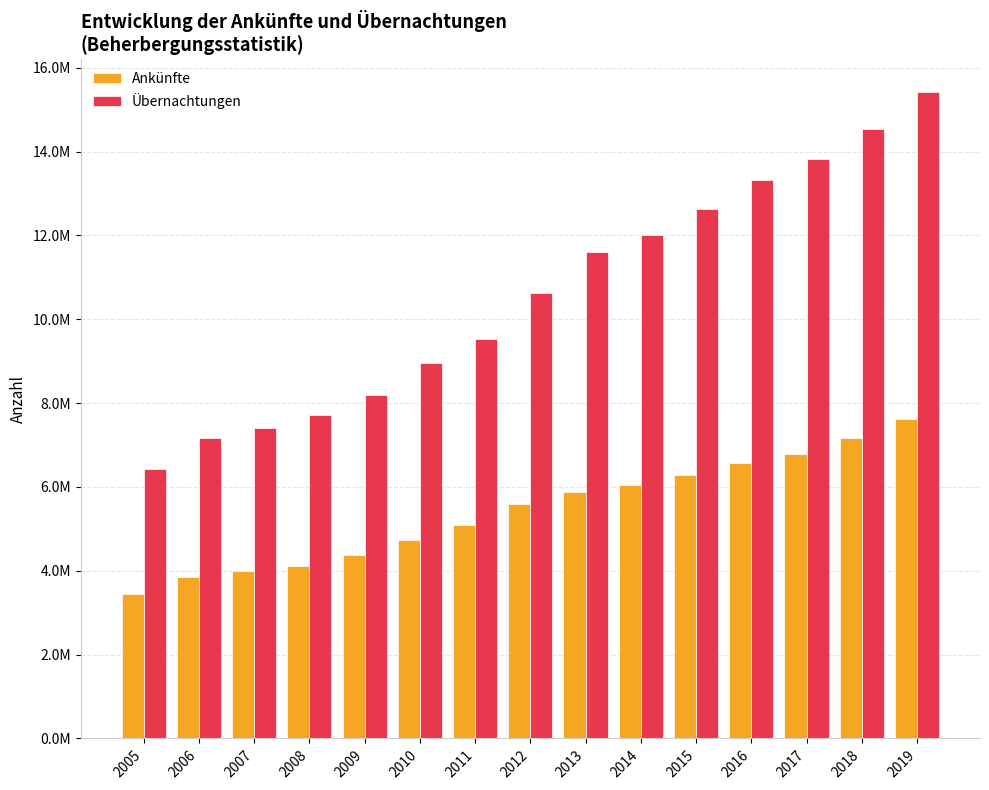

What is the value of the Ankünfte bar at the 15th from the left?

7619233